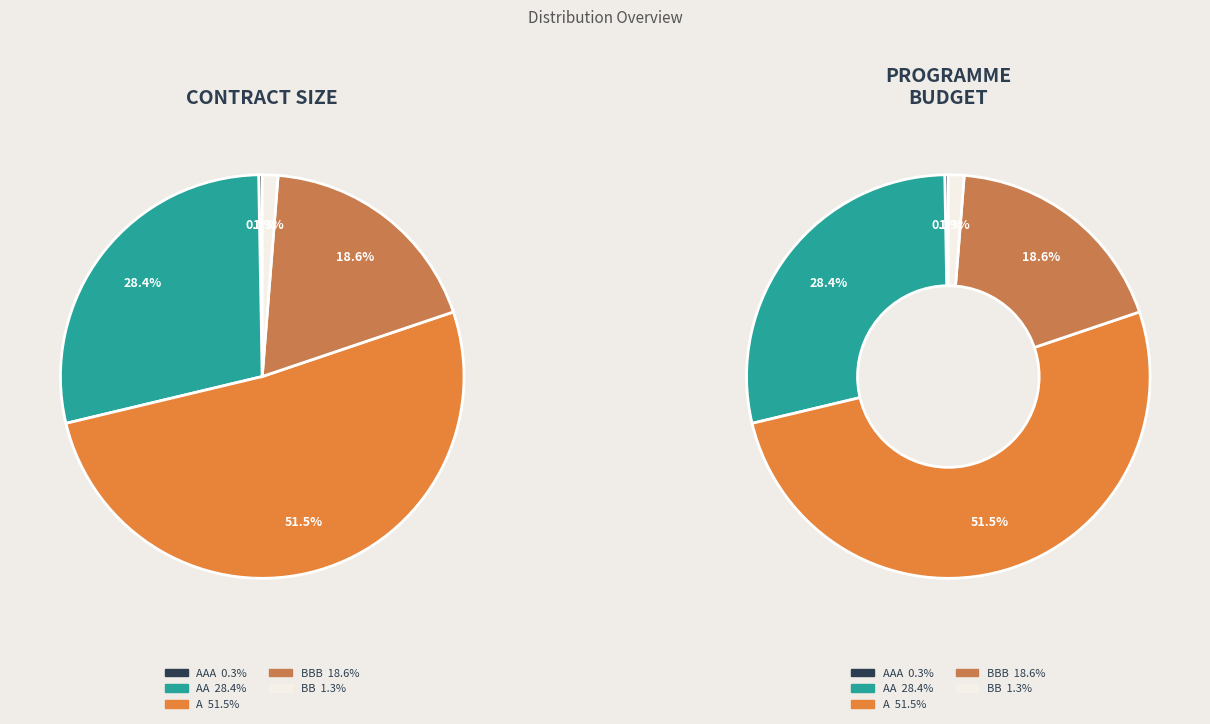

What is the total percentage of AA and BB?

29.7%